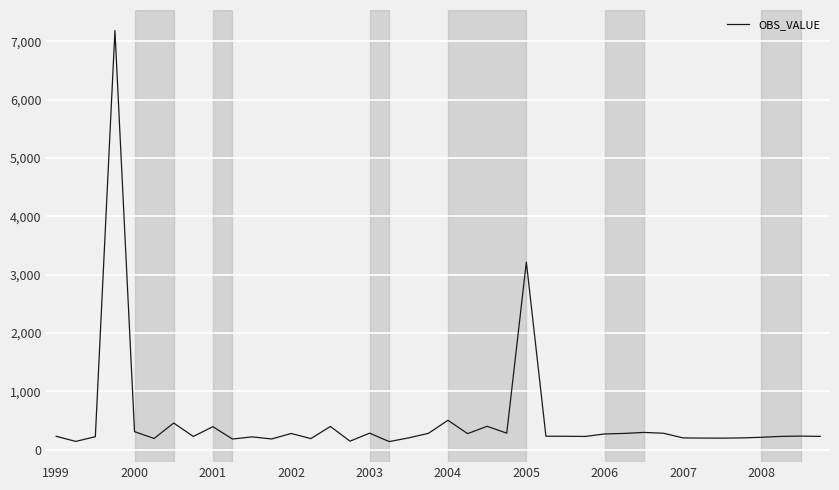

What is the difference between the maximum and minimum values?

7041